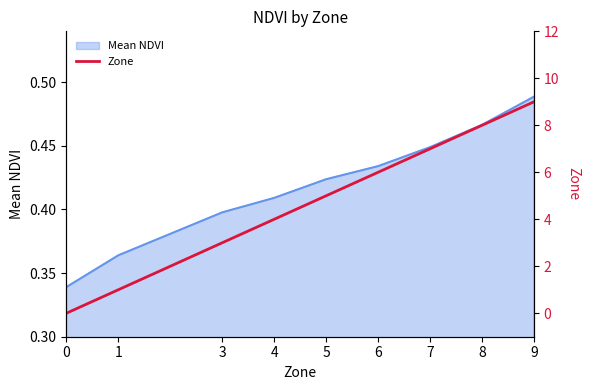

Rank the categories by value from lowest to highest.

0, 1, 3, 4, 5, 6, 7, 8, 9